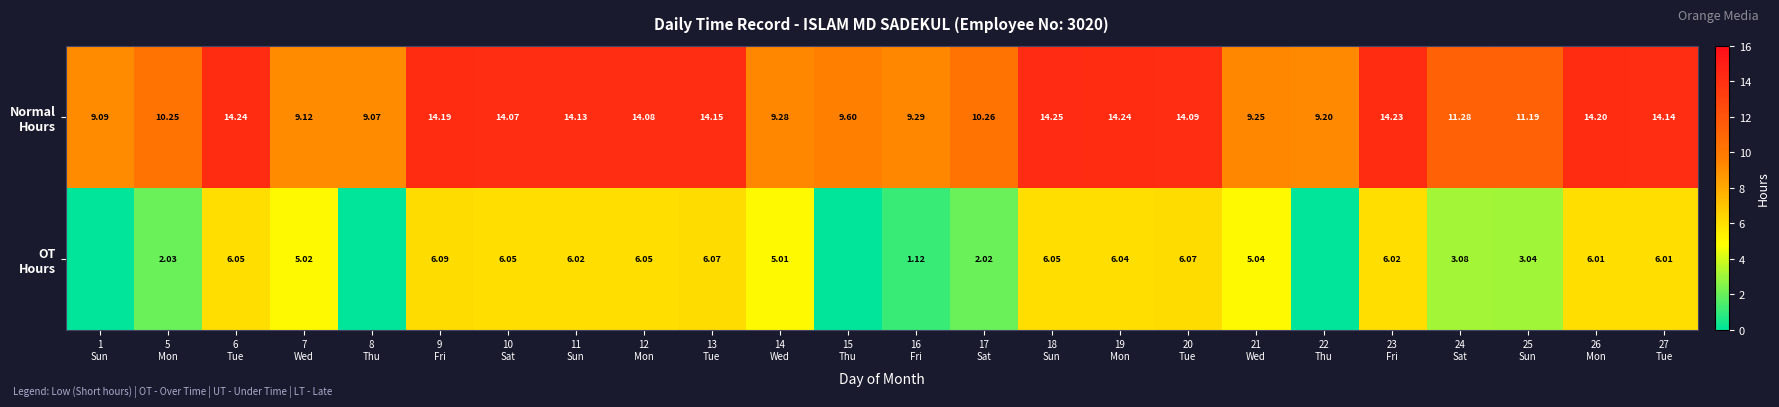

Which label corresponds to the smallest value in the chart?

1
Sun